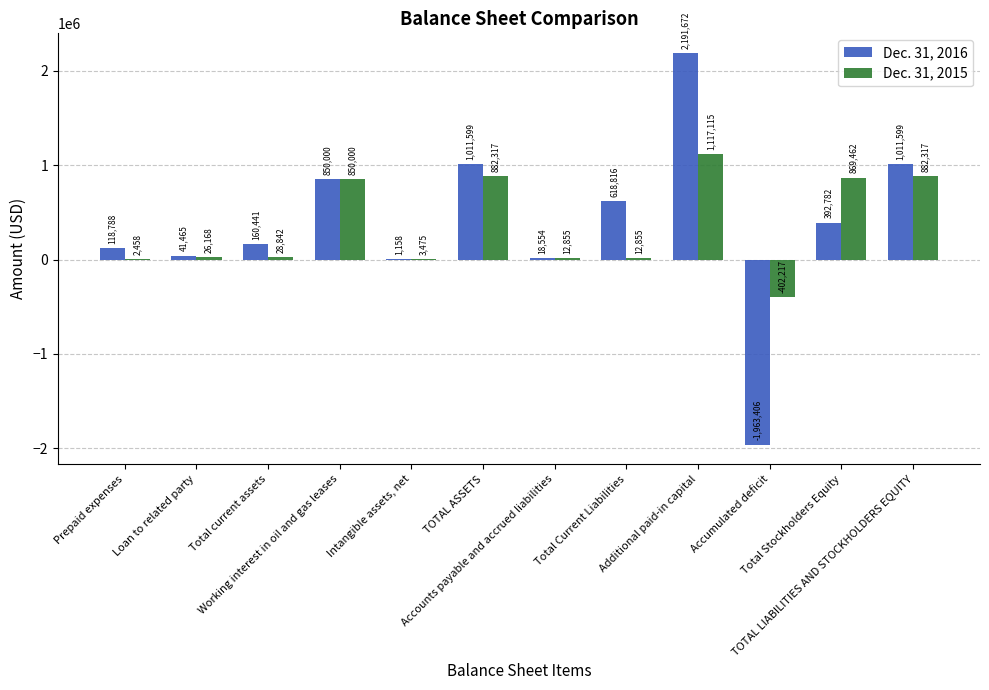

What is the sum of all Dec. 31, 2015 values?

4285647